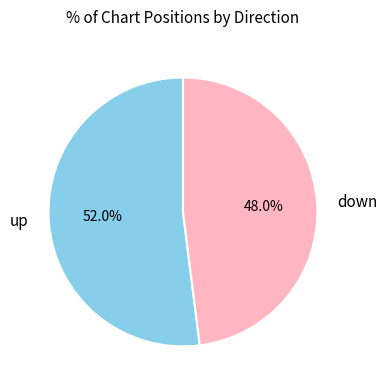

What percentage is NOT represented by down?

52.0%